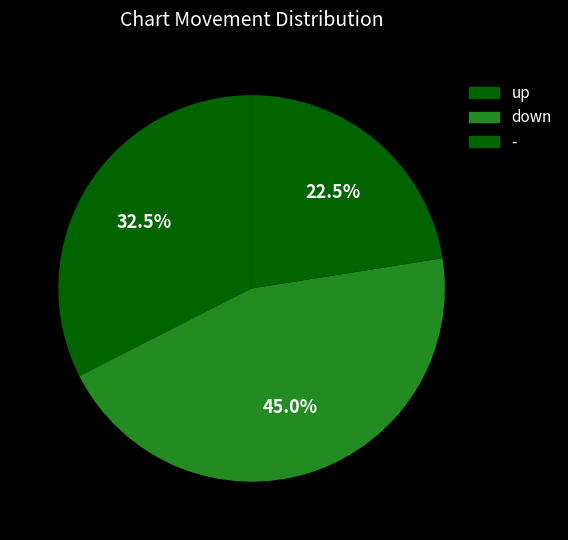

How many slices are in this pie chart?

3